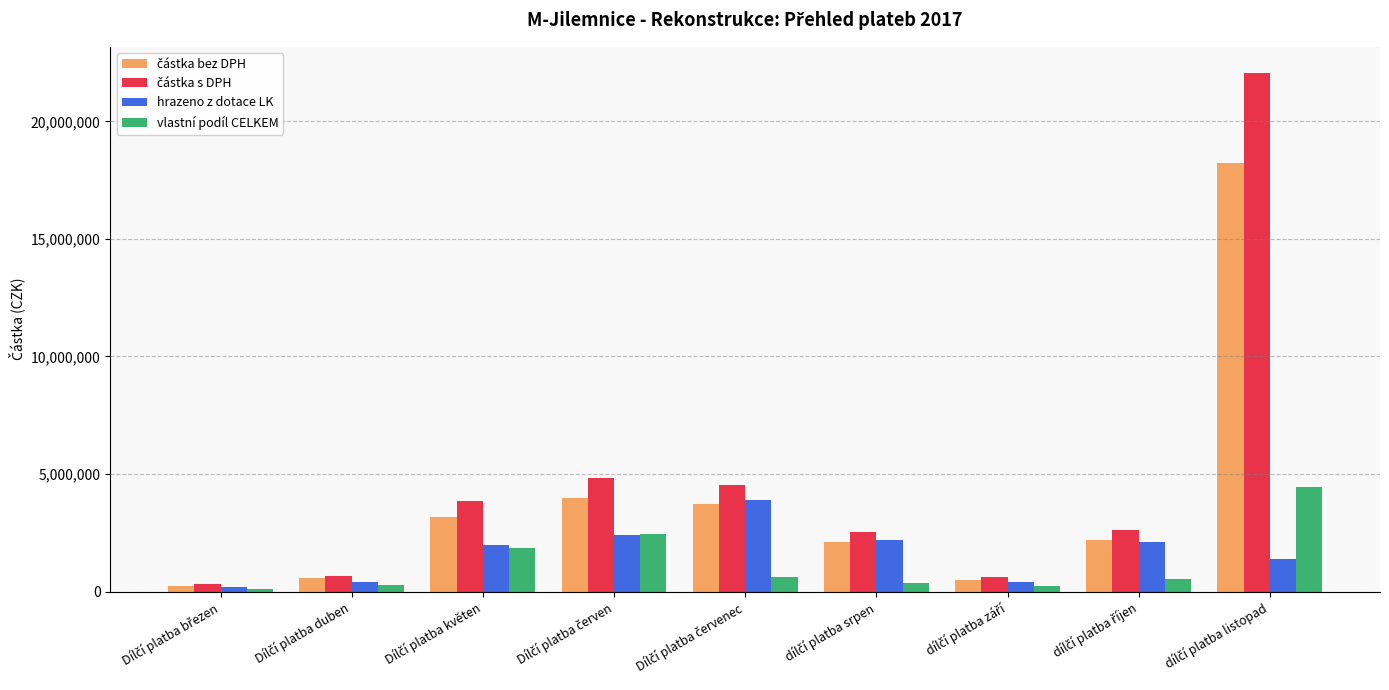

What is the greatest value displayed?

22072797.2